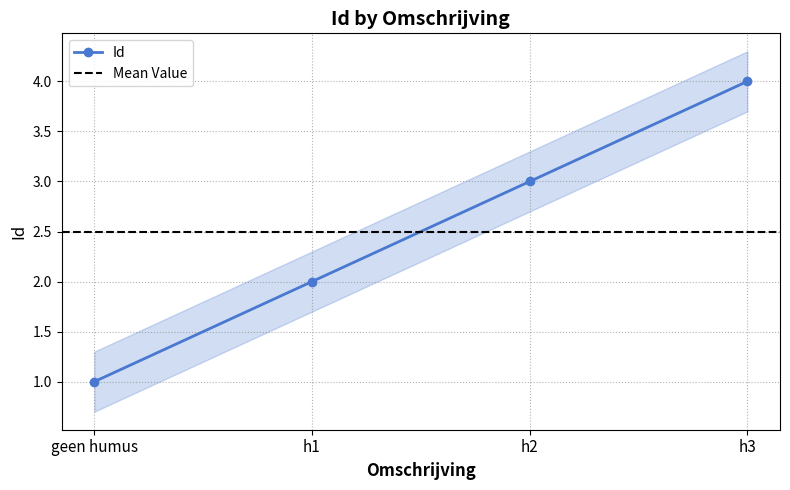

What is the minimum value shown in the chart?

1